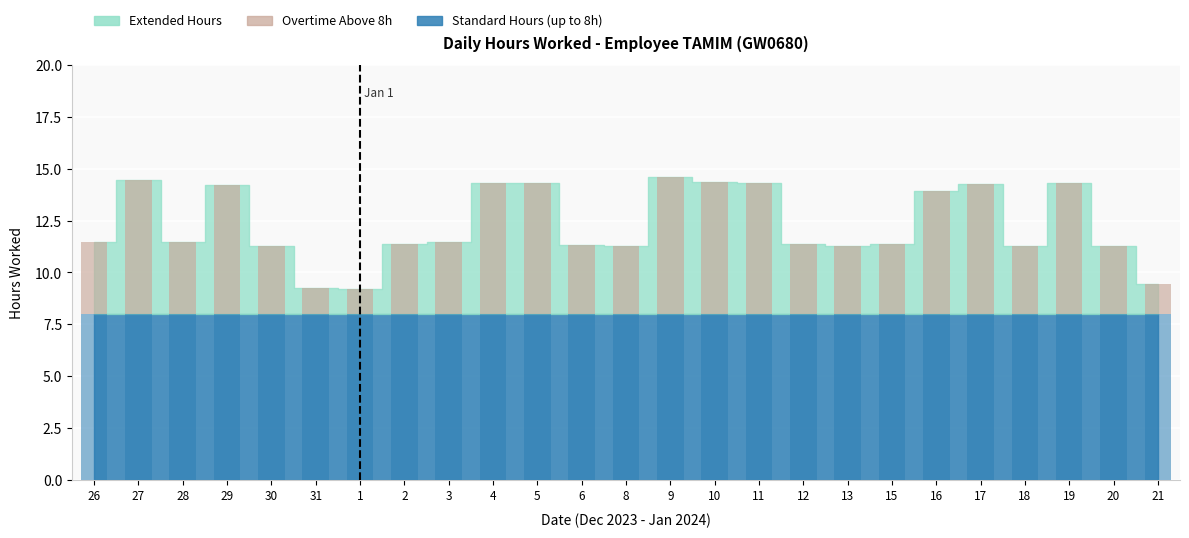

What is the approximate value at 16?

5.9